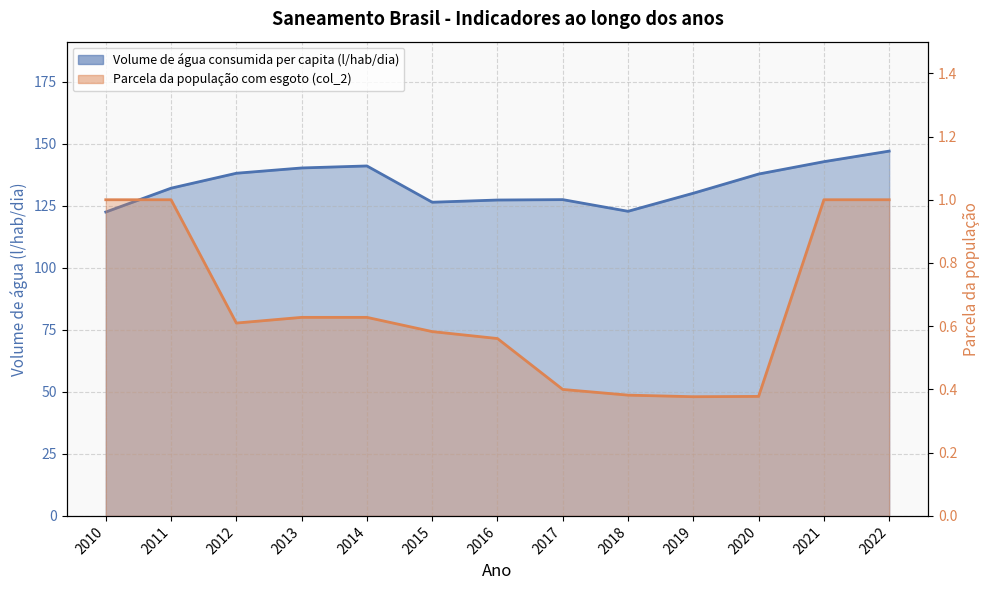

At which category is the sum across all series the highest?

2022